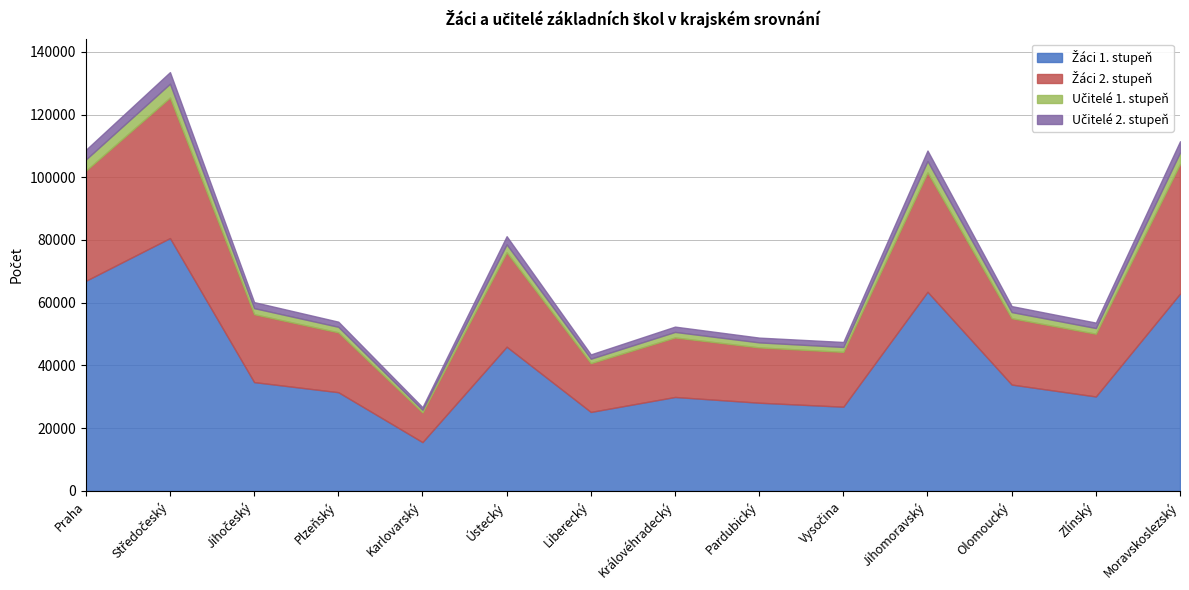

At which category is the sum across all series the highest?

Středočeský